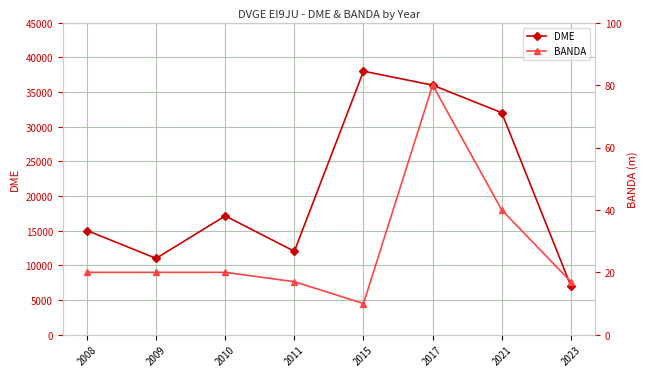

What are all the series names shown in the legend?

DME, BANDA